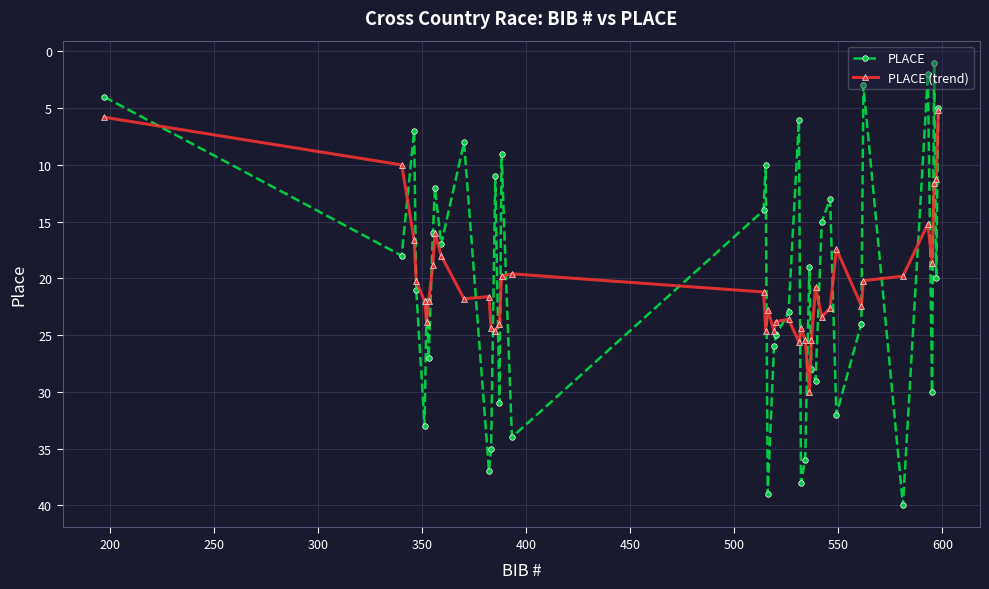

What is the lowest value of the PLACE (trend) series?

5.2